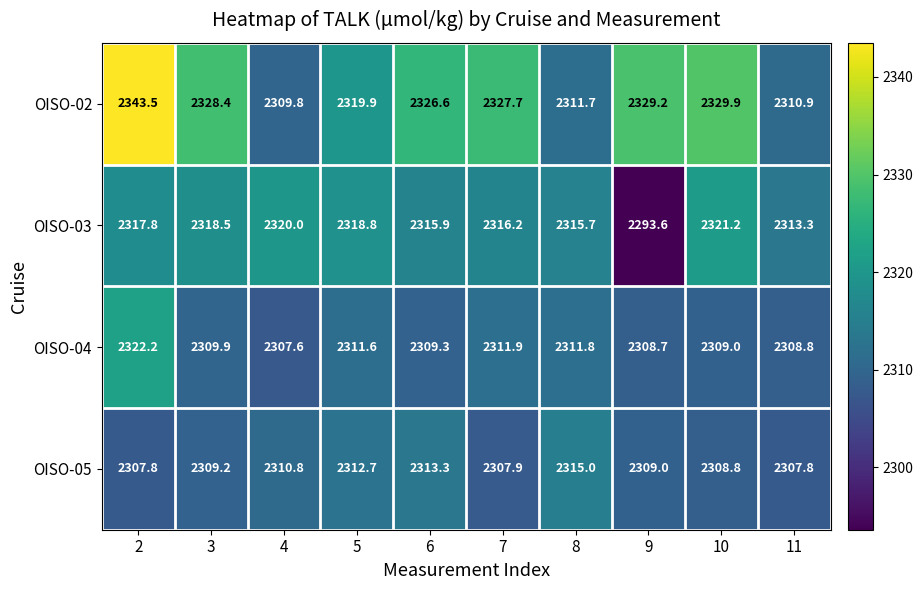

The OISO-05 series shows 3882.6 at 4. True or false?

False